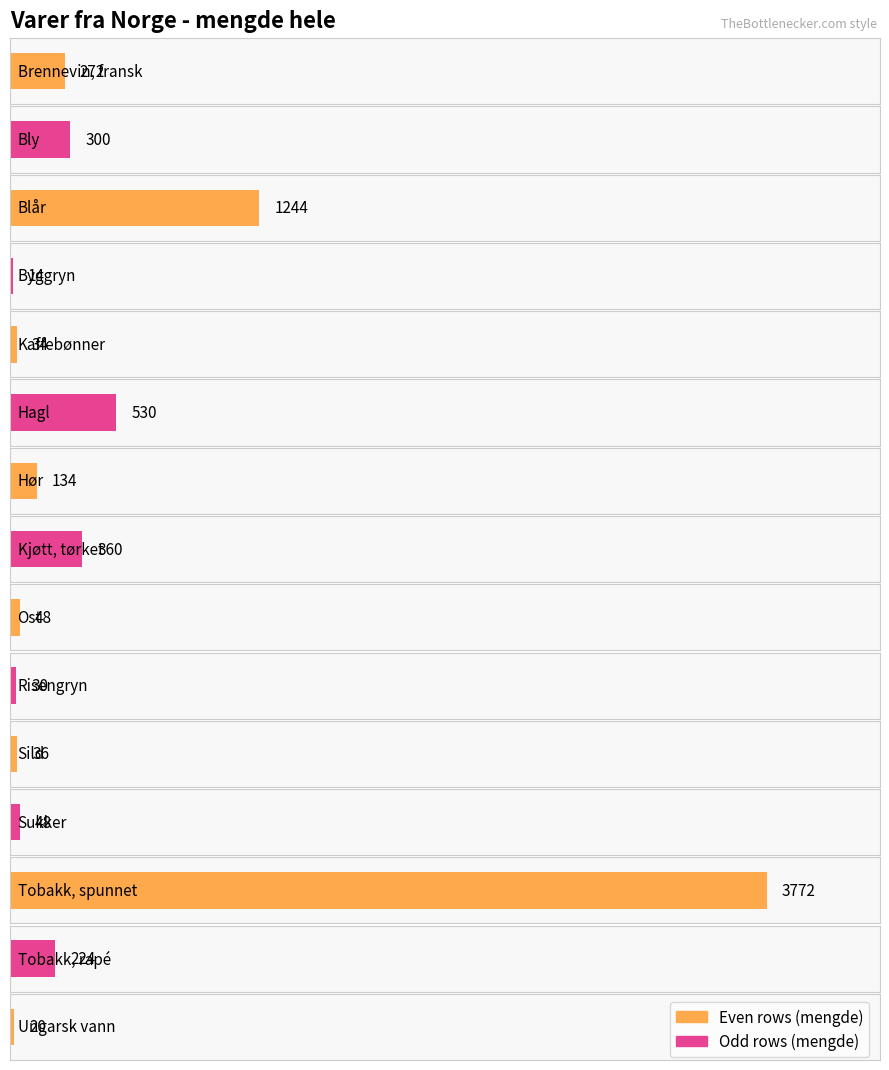

What is the sum of the values at Risengryn and Kjøtt, tørket?

390